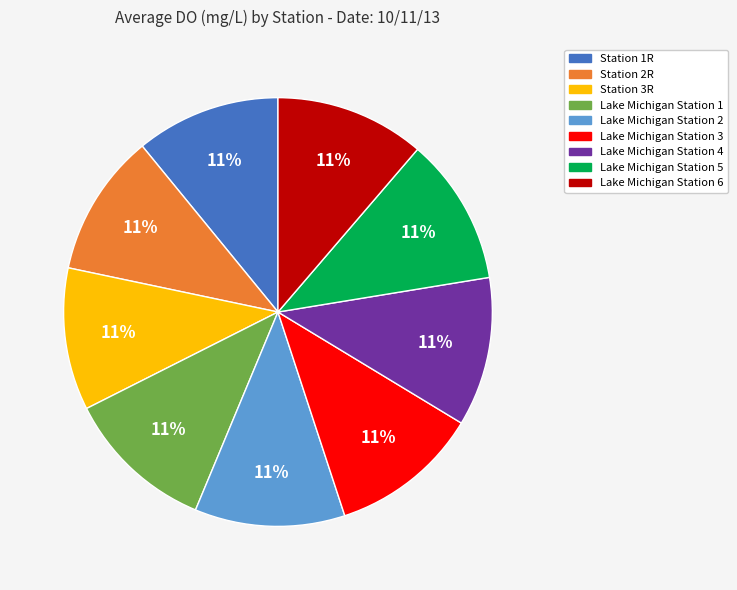

To the nearest percent, what percentage of the pie is Station 1R?

11%